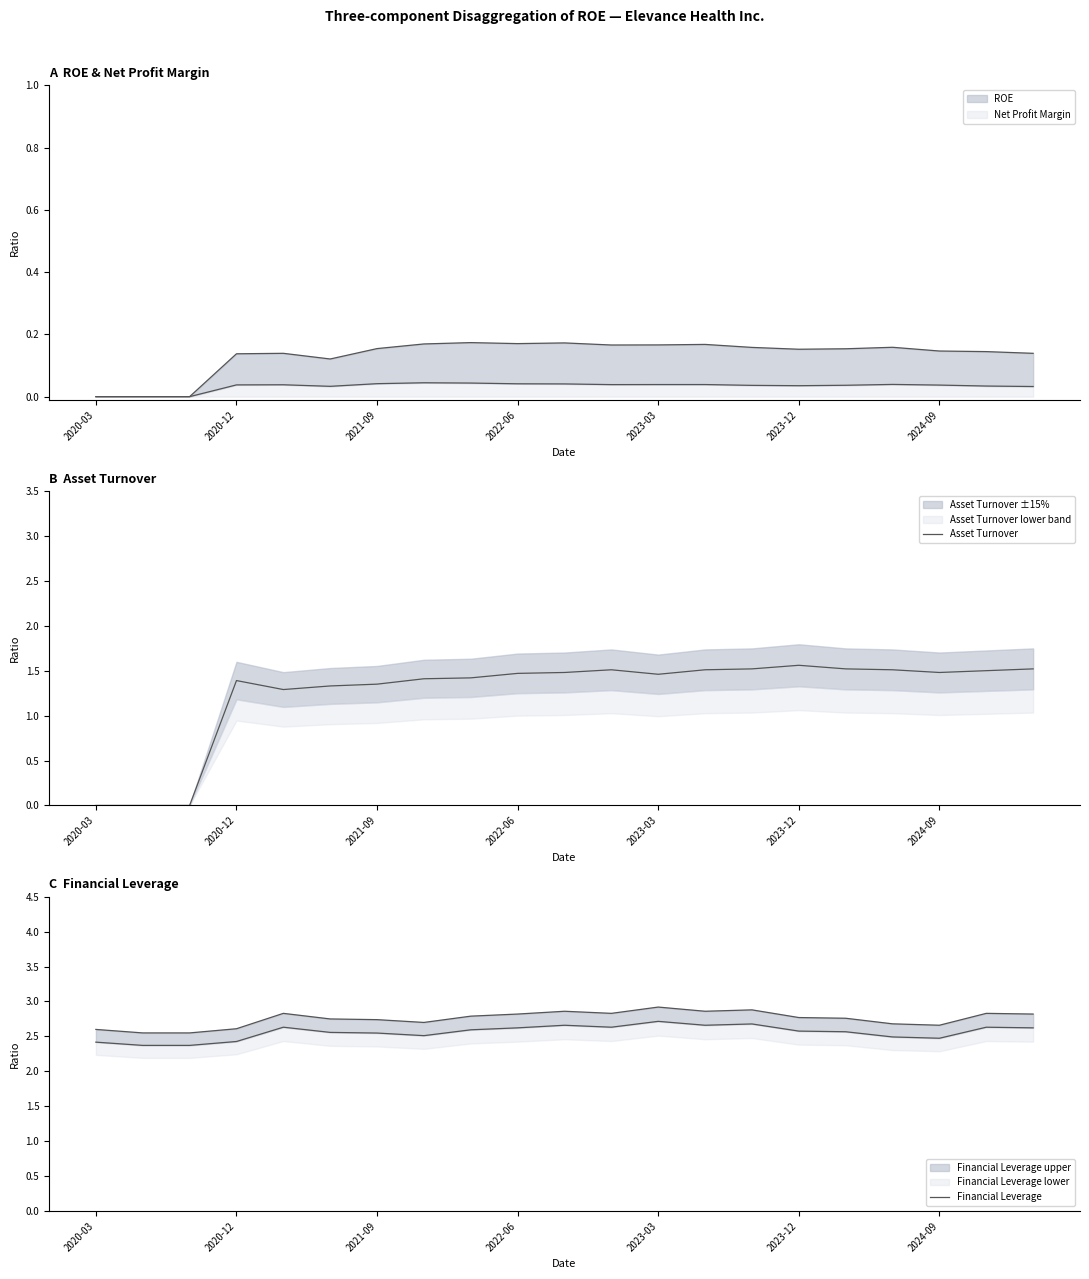

What is the average value of the Asset Turnover series?

1.2